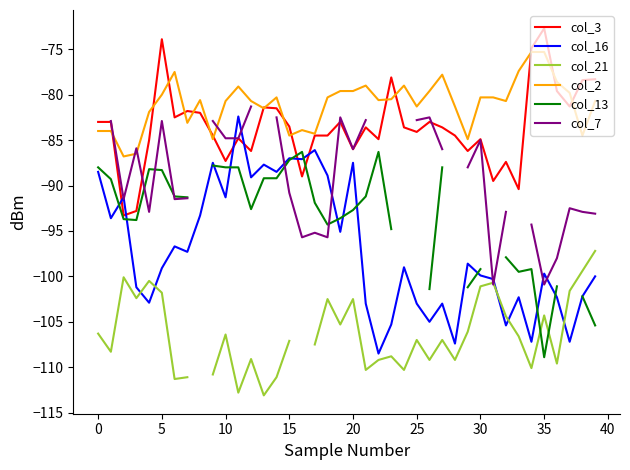

The value of col_16 at 33 is -172.3. True or false?

False